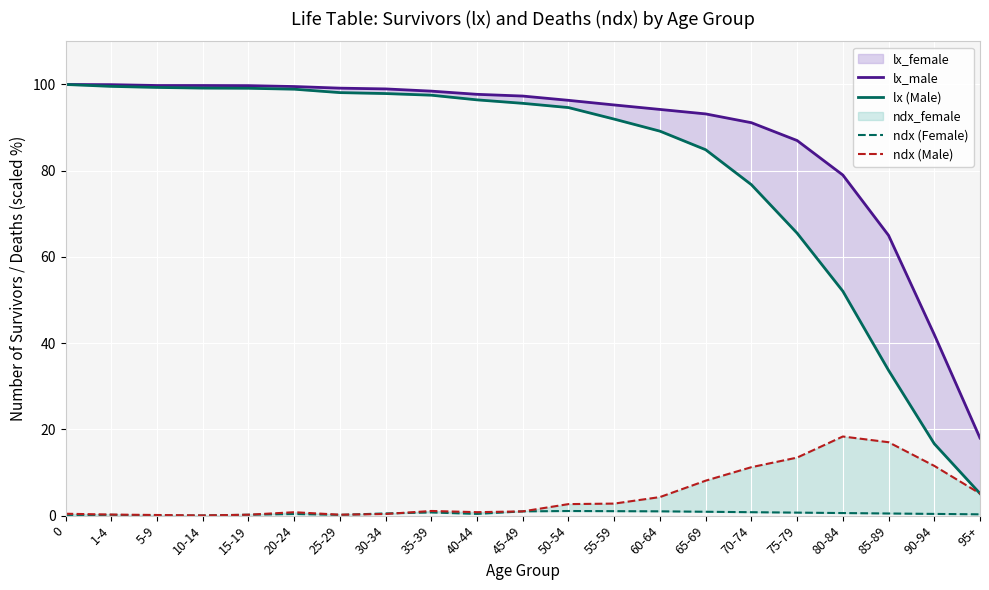

At which label does ndx (Female) reach its peak?

50-54